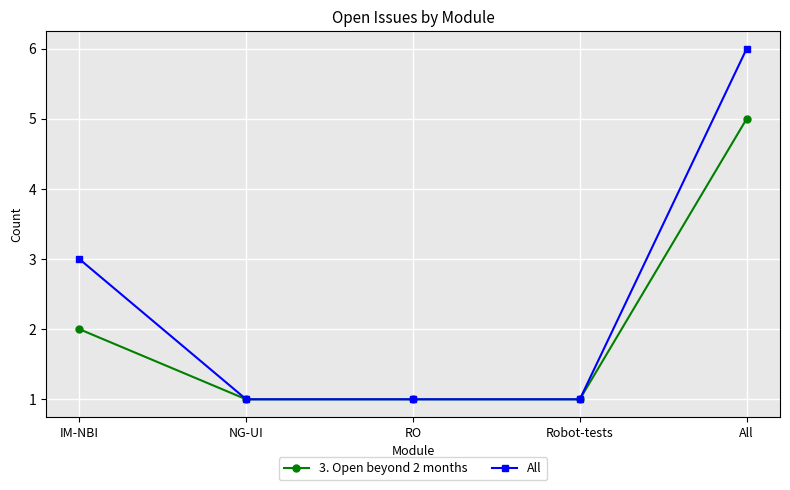

The value of 3. Open beyond 2 months at RO is 2. True or false?

False